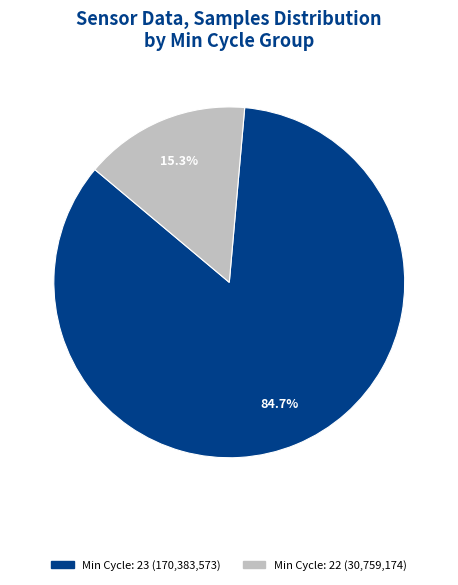

Is there any slice that represents more than half of the pie?

Yes